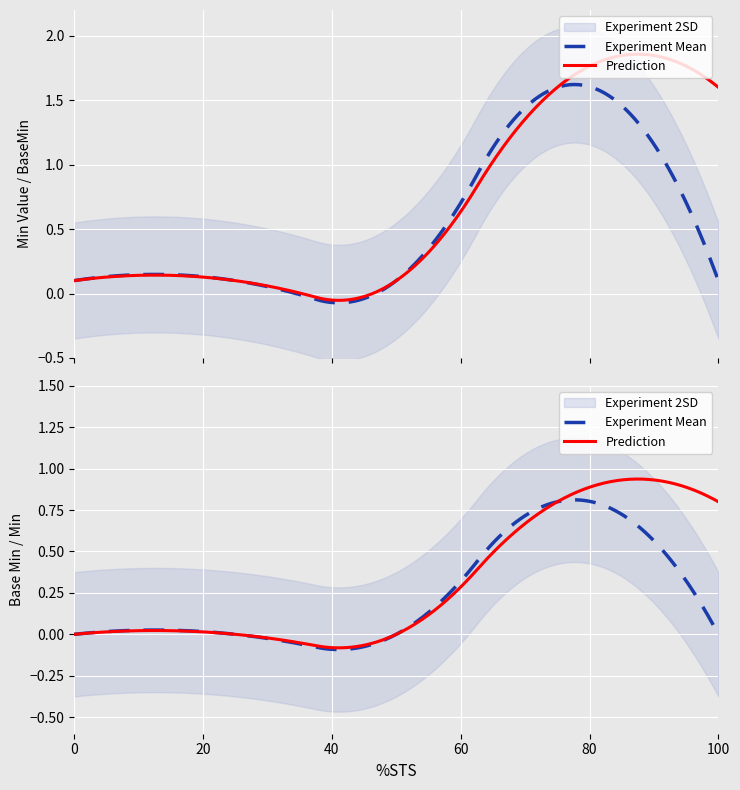

The Base Min series shows 0 at Extension. True or false?

True